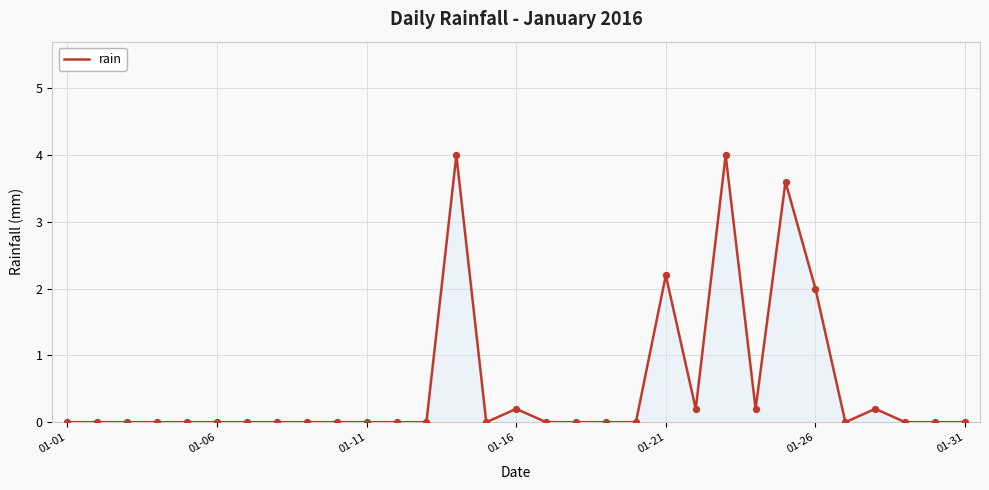

What is the greatest value displayed?

4.0